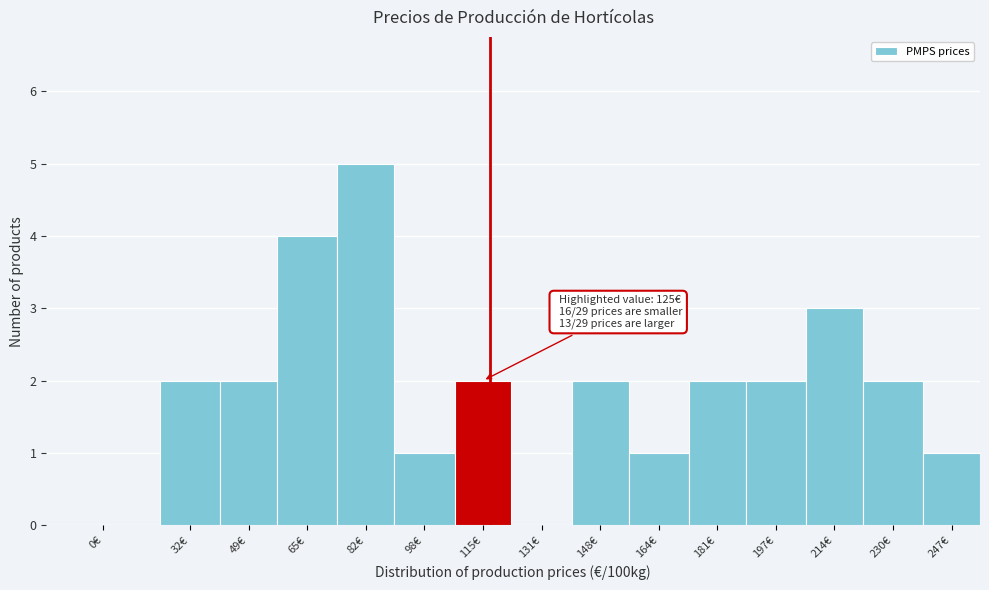

Reading left to right, transcribe all the data shown in this chart.

0€=0	32€=2	49€=2	65€=4	82€=5	98€=1	115€=2	131€=0	148€=2	164€=1	181€=2	197€=2	214€=3	230€=2	247€=1